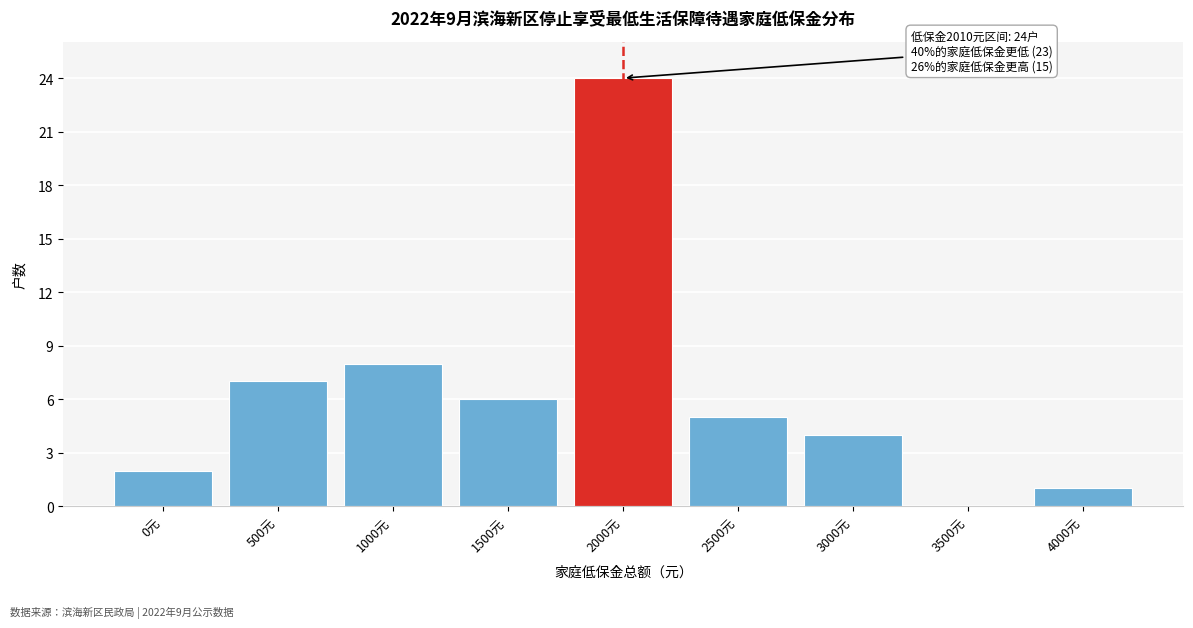

Reading right to left, what are all the values shown in this chart?

4000元=1	3500元=0	3000元=4	2500元=5	2000元=24	1500元=6	1000元=8	500元=7	0元=2